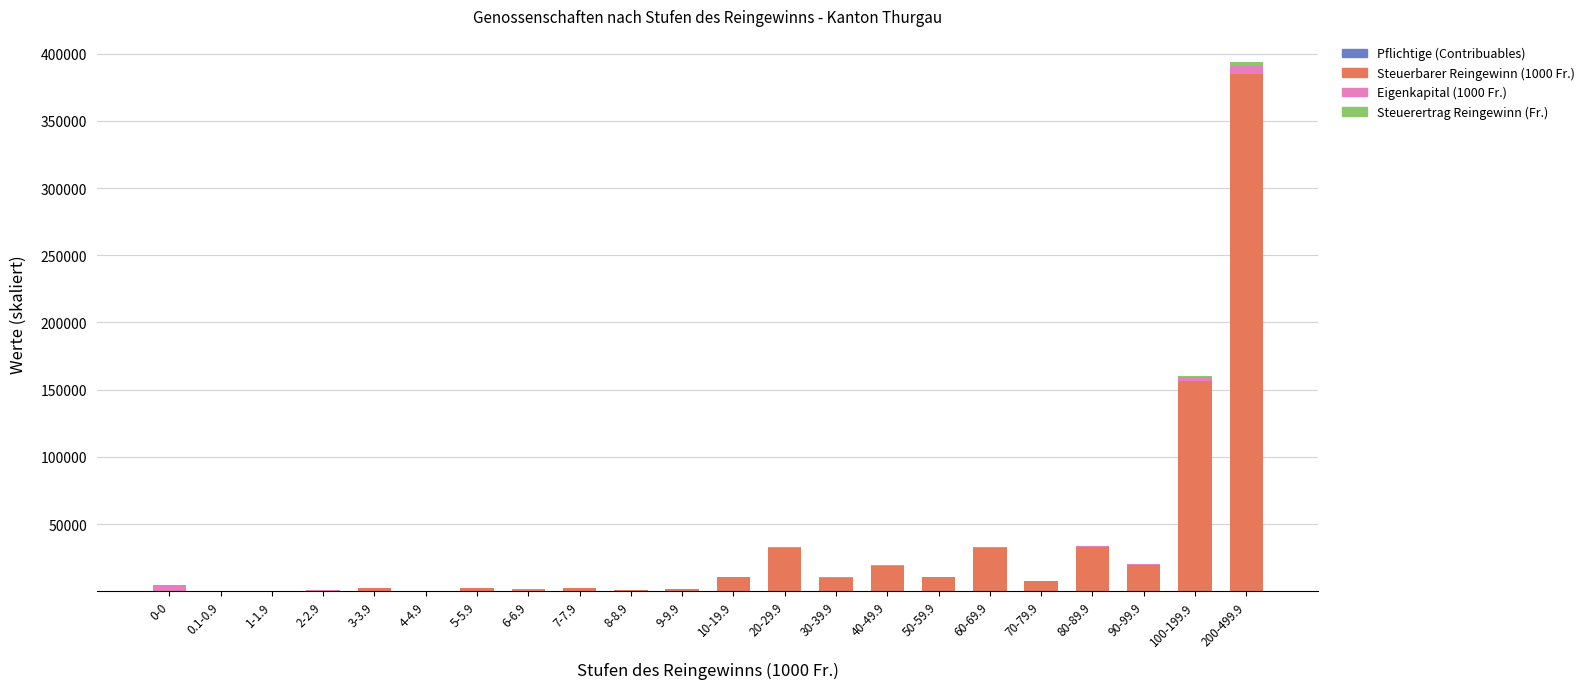

At which category is the sum across all series the highest?

200-499.9